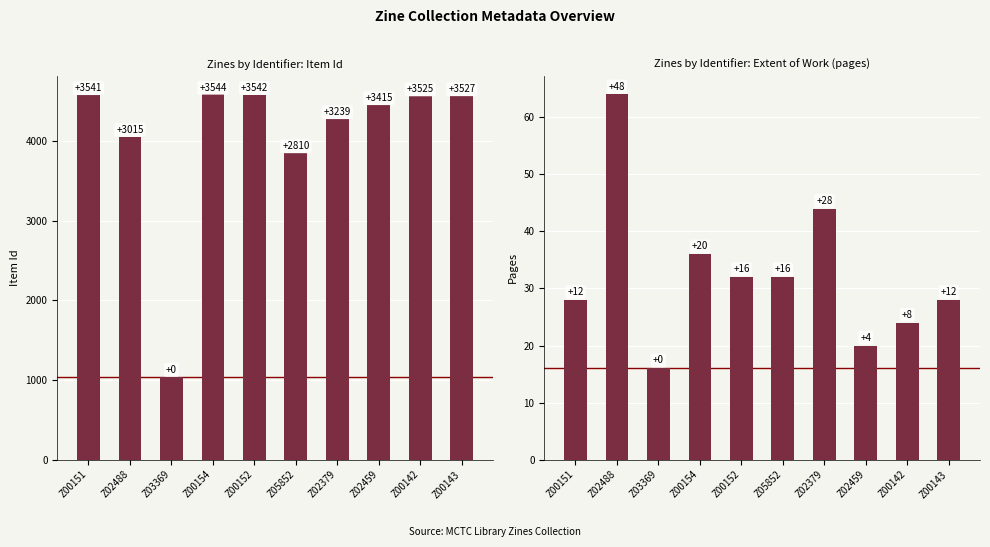

How many bars are there in total?

20